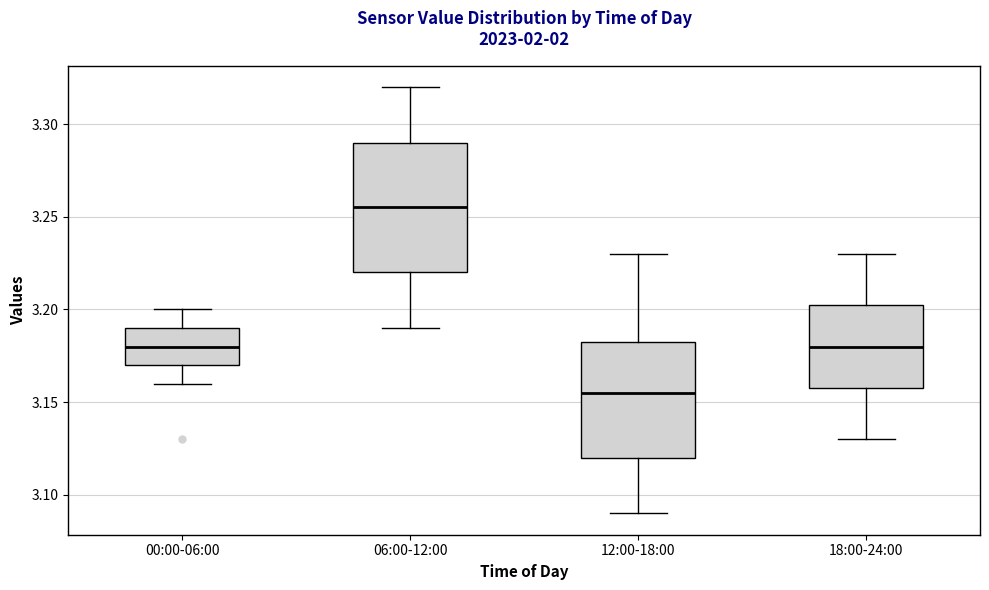

Reading left to right, read every box against the y-axis: the position of its median line, the range the box covers, and the ends of its whiskers. The values are not printed on the chart, so give them approximately, as read against the axis.

00:00-06:00: median 3.180, box 3.170 to 3.190, whiskers 3.160 to 3.200
06:00-12:00: median 3.255, box 3.220 to 3.290, whiskers 3.190 to 3.320
12:00-18:00: median 3.155, box 3.120 to 3.185, whiskers 3.090 to 3.230
18:00-24:00: median 3.180, box 3.160 to 3.205, whiskers 3.130 to 3.230